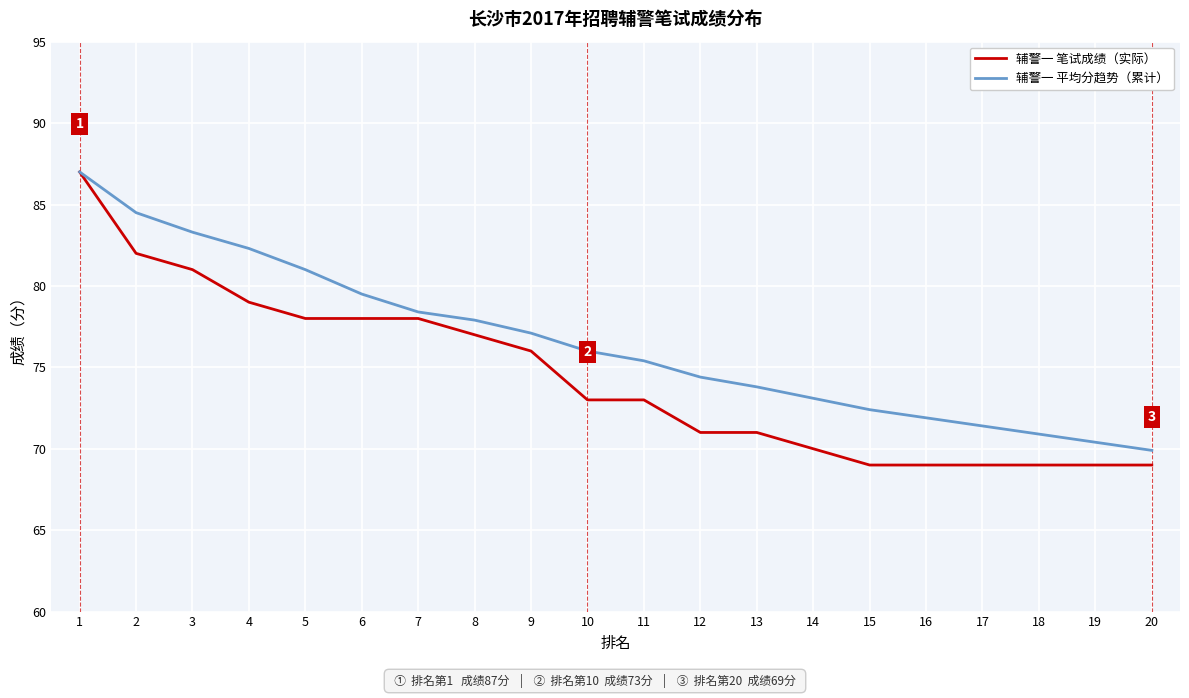

The value of 辅警一 平均分趋势（累计） at 11 is 75.4. True or false?

True